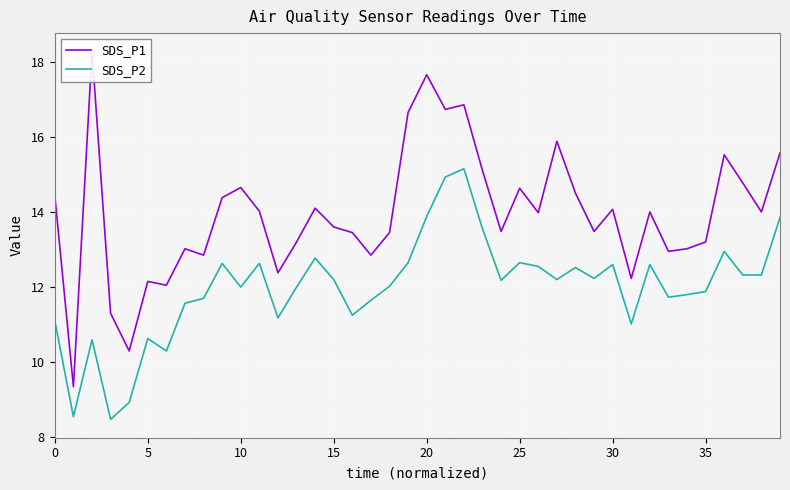

What is the sum of all SDS_P1 values?

558.1